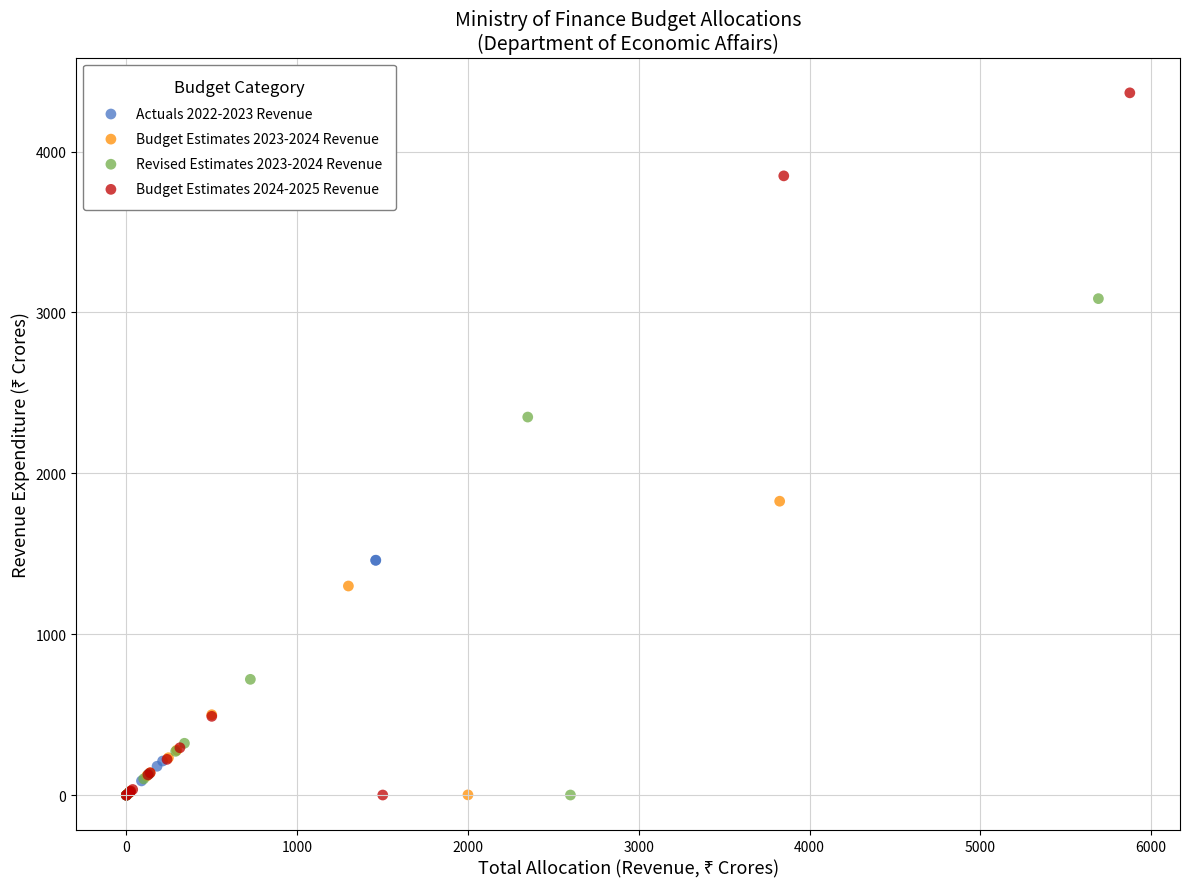

Which series has the largest Y range (max minus min)?

Budget Estimates 2024-2025 Revenue